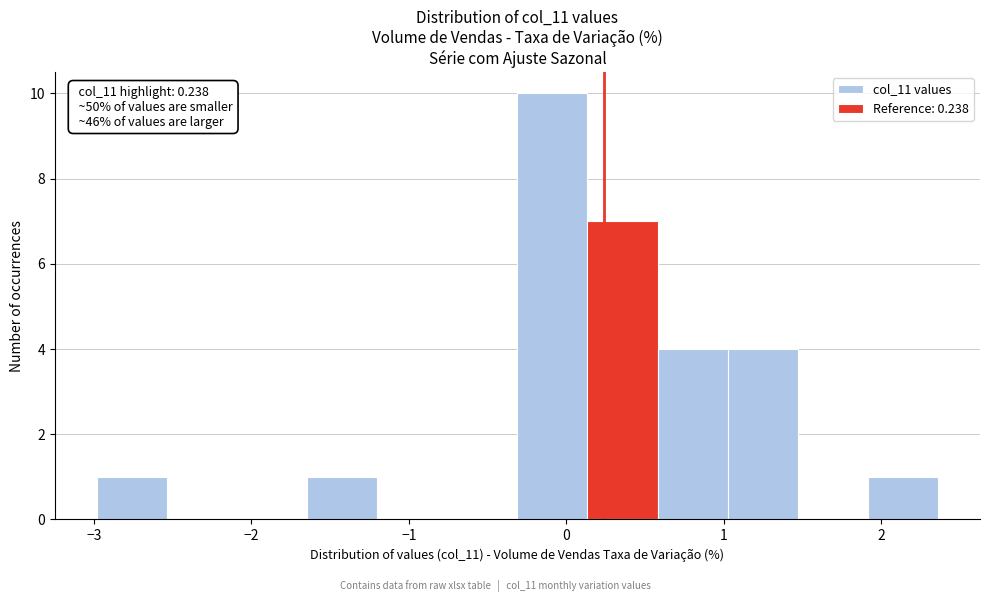

Over which range of the x-axis is the bar tallest?

-0.3 to 0.1